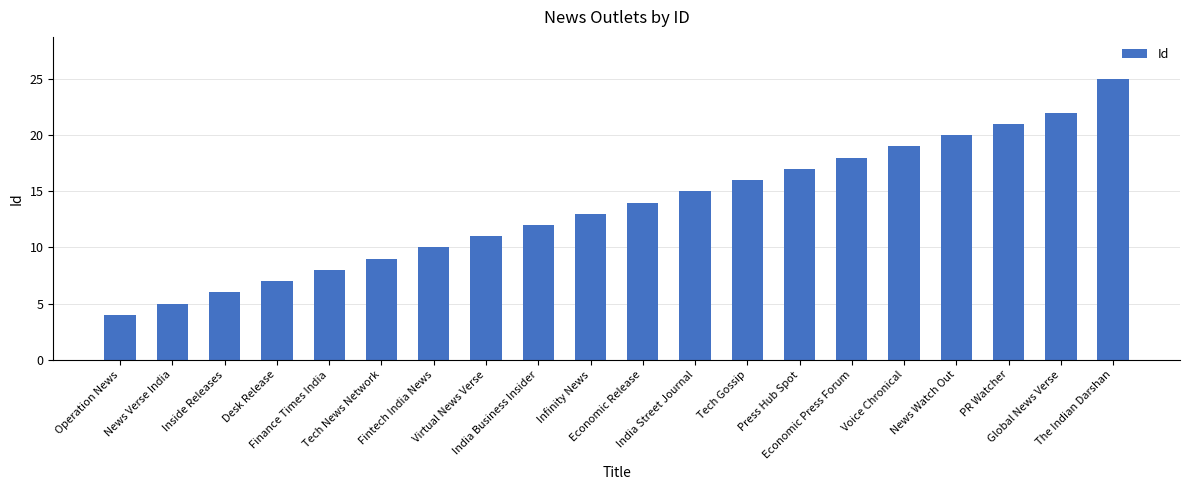

What is the greatest value displayed?

25